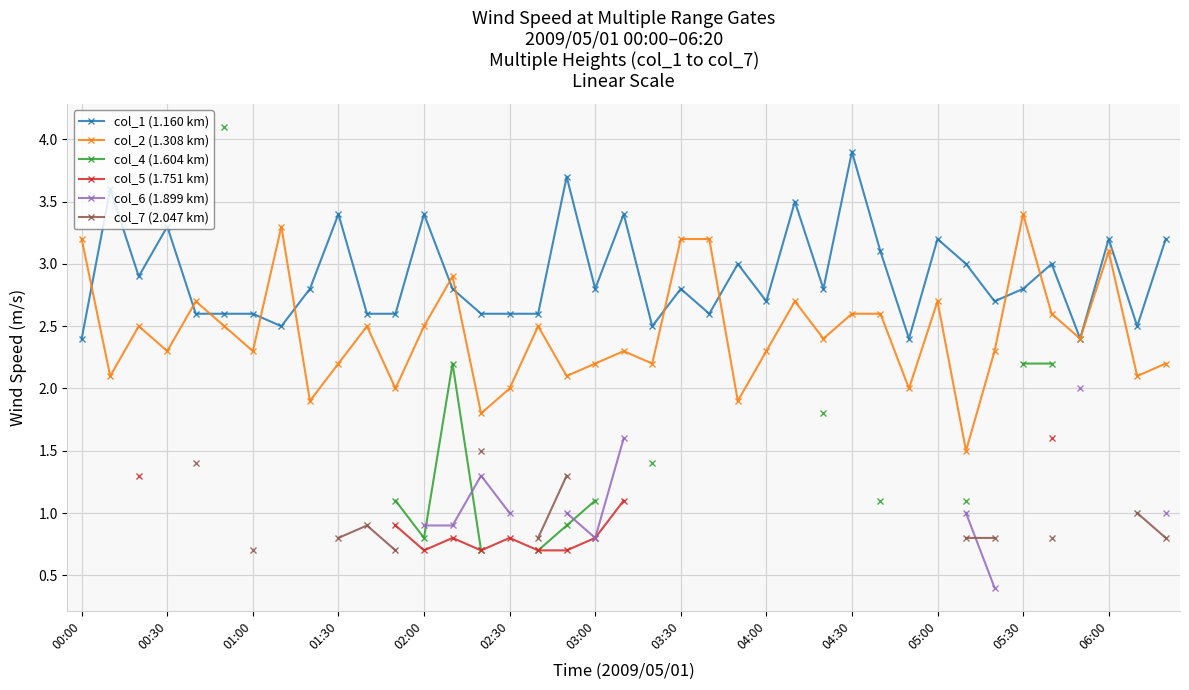

What is the lowest value of the col_2 (1.308 km) series?

1.5